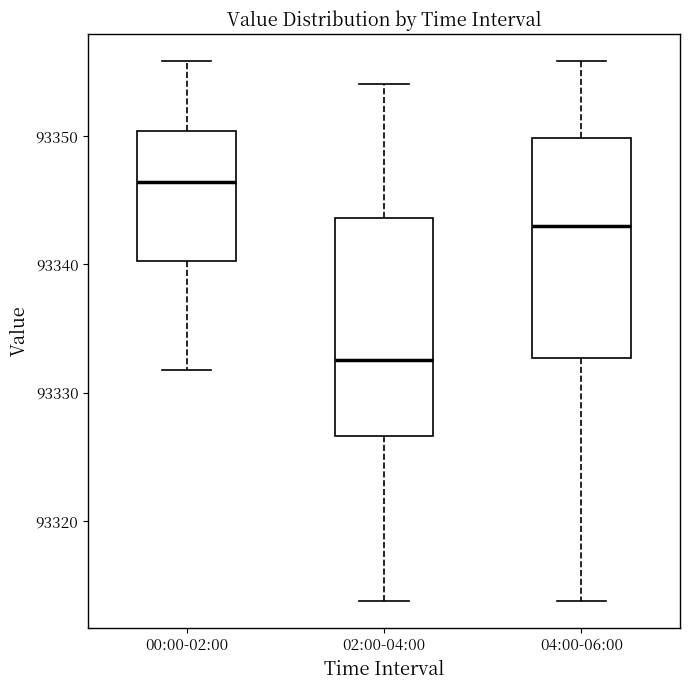

Reading left to right, transcribe this box plot: for each box, give where its median line is, the range the box spans, and where its two whiskers end, as read against the y-axis. The values are not printed on the chart, so give them approximately, as read against the axis.

00:00-02:00: median 93346, box 93340 to 93350, whiskers 93332 to 93356
02:00-04:00: median 93333, box 93327 to 93344, whiskers 93314 to 93354
04:00-06:00: median 93343, box 93333 to 93350, whiskers 93314 to 93356